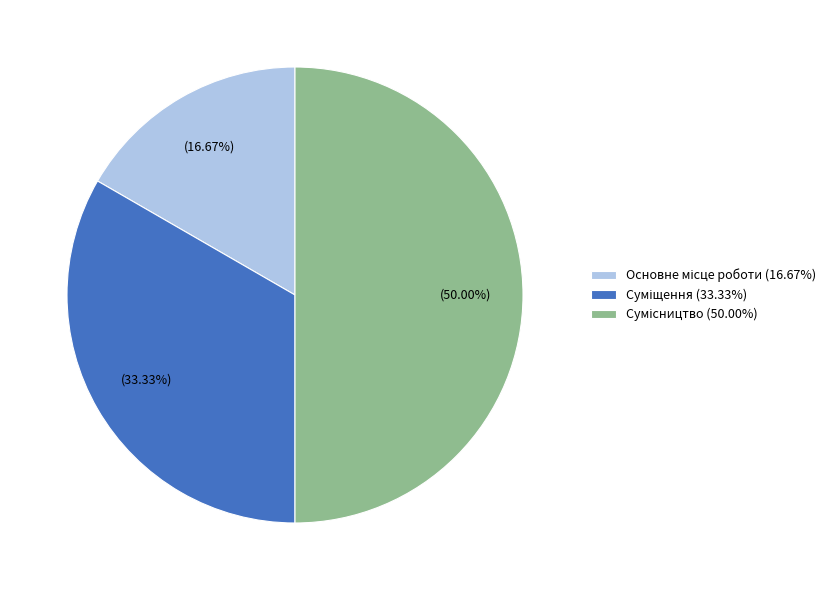

The Суміщення slice represents 33% of the pie. True or false?

True